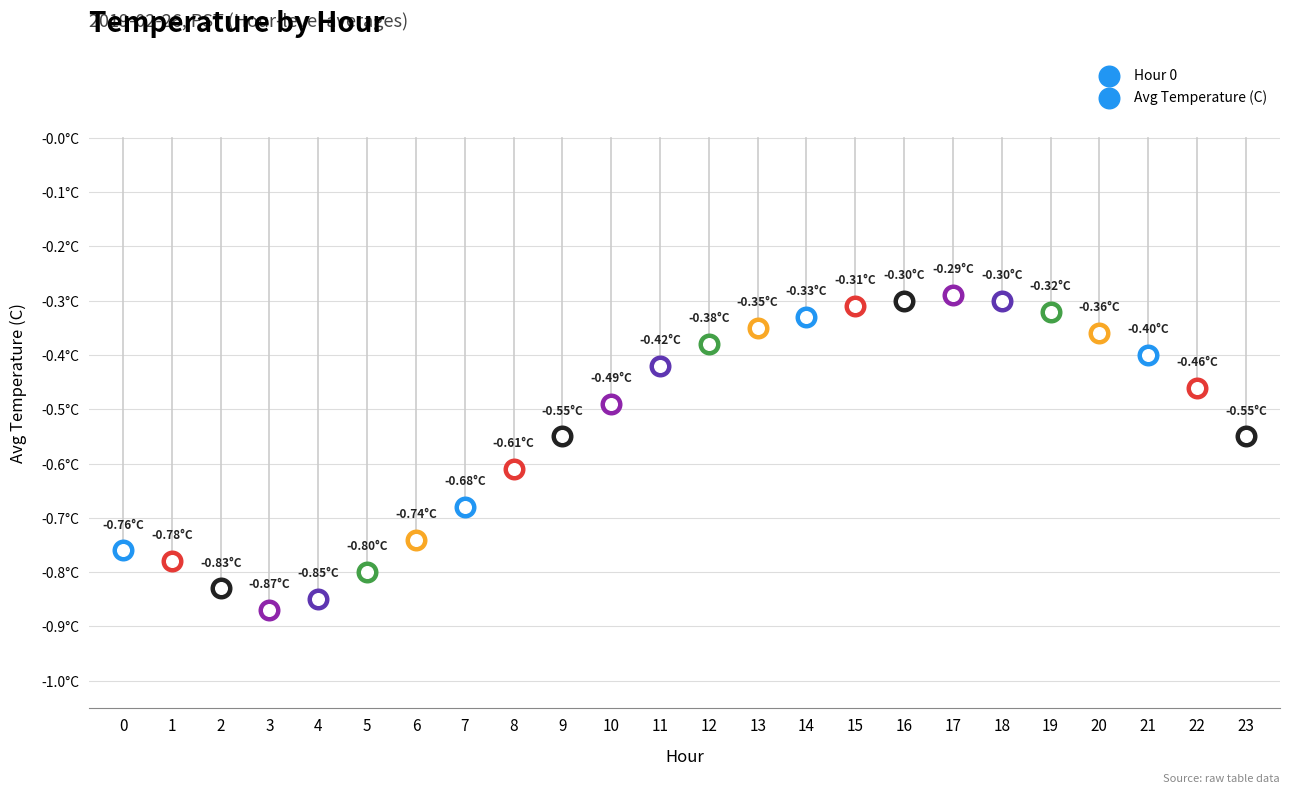

What is the change in value from 4 to 20?

+0.5